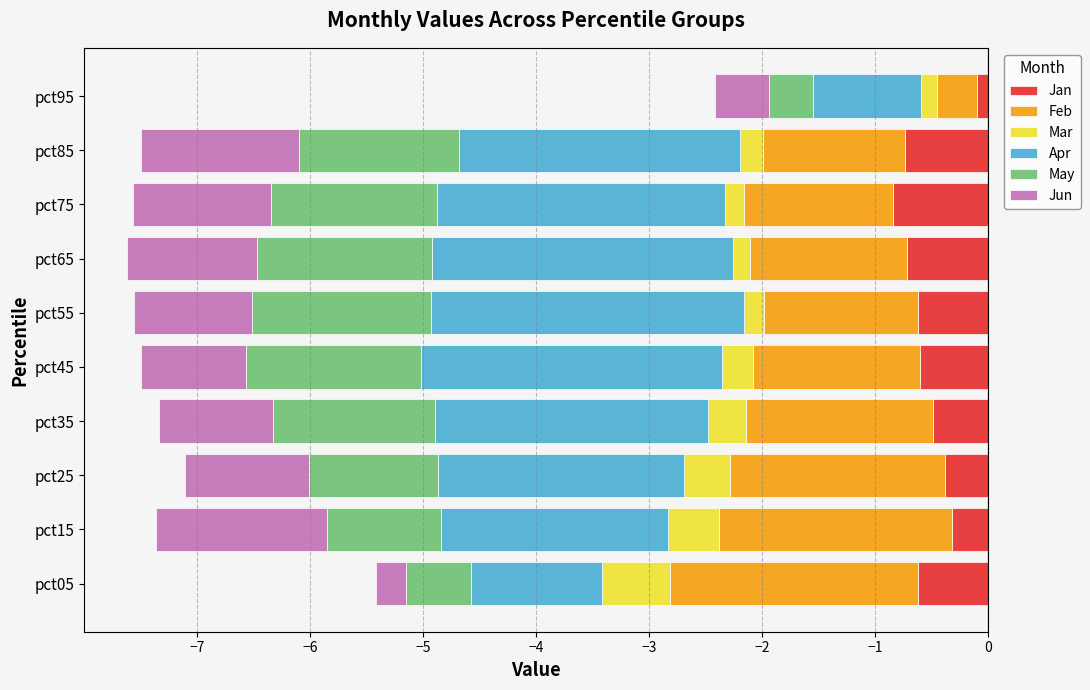

At which label does Apr reach its peak?

pct95